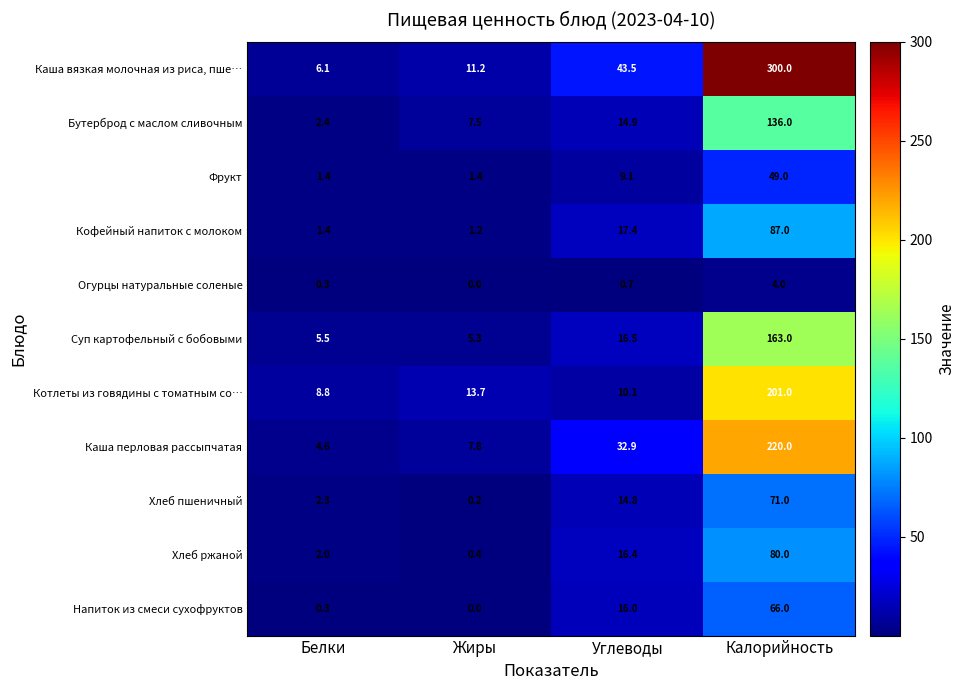

List the series in order of their peak value, highest first.

Каша вязкая молочная из риса, пше…, Каша перловая рассыпчатая, Котлеты из говядины с томатным со…, Суп картофельный с бобовыми, Бутерброд с маслом сливочным, Кофейный напиток с молоком, Хлеб ржаной, Хлеб пшеничный, Напиток из смеси сухофруктов, Фрукт, Огурцы натуральные соленые